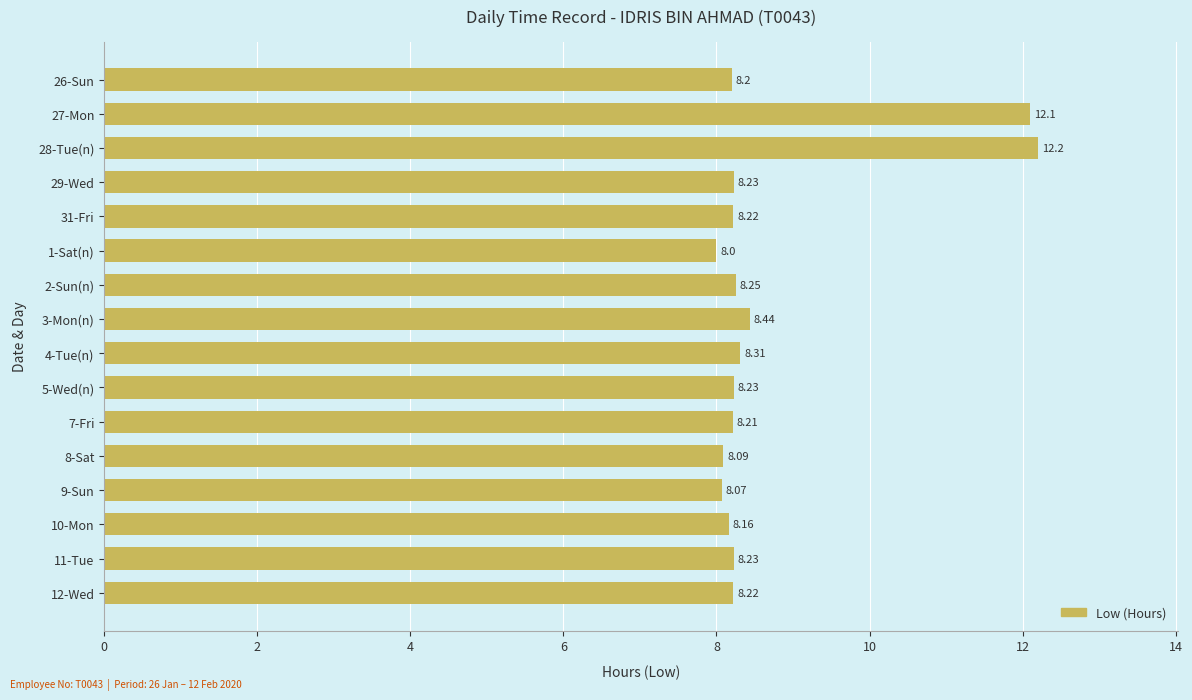

Which has a higher value, 11-Tue or 26-Sun?

11-Tue